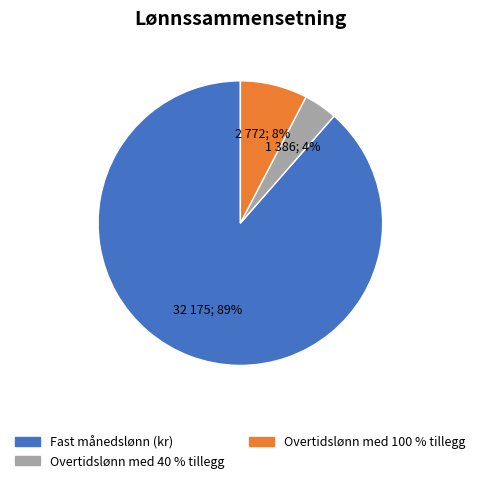

True or false: Overtidslønn med 100 % tillegg accounts for 1% of the total.

False